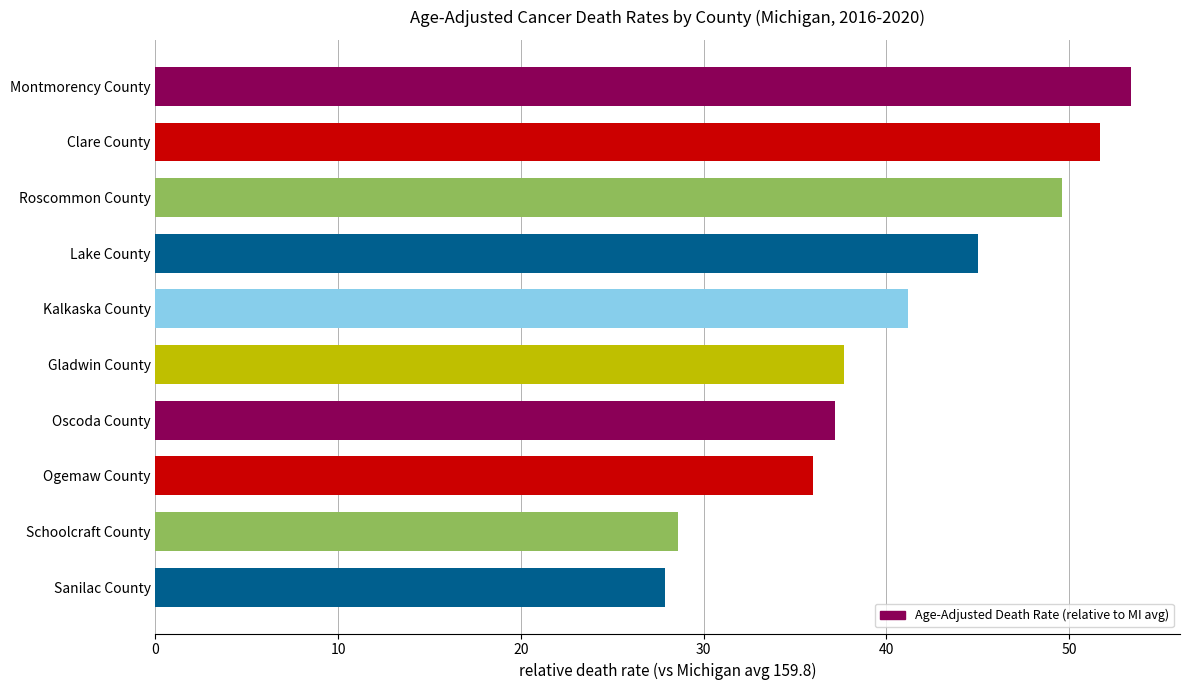

The chart shows a value of 27.8 at Kalkaska County. True or false?

False